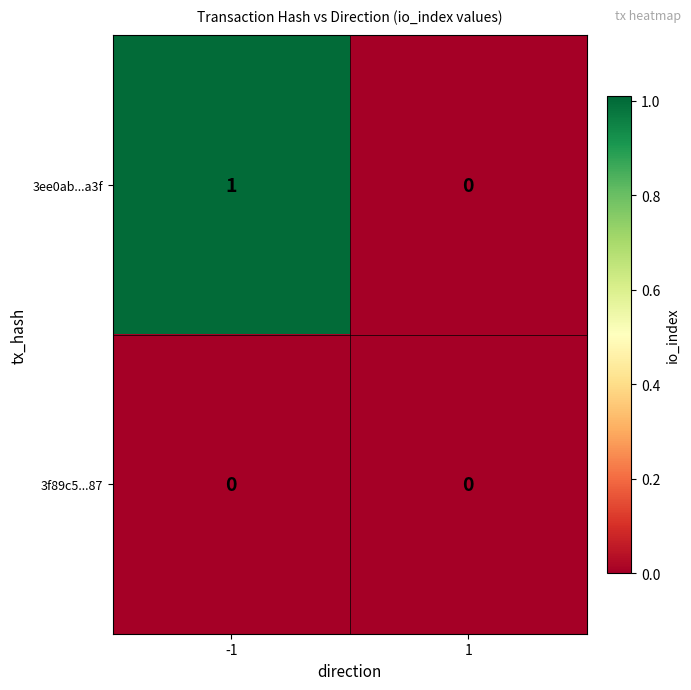

Which series has the widest spread of values?

3ee0ab...a3f